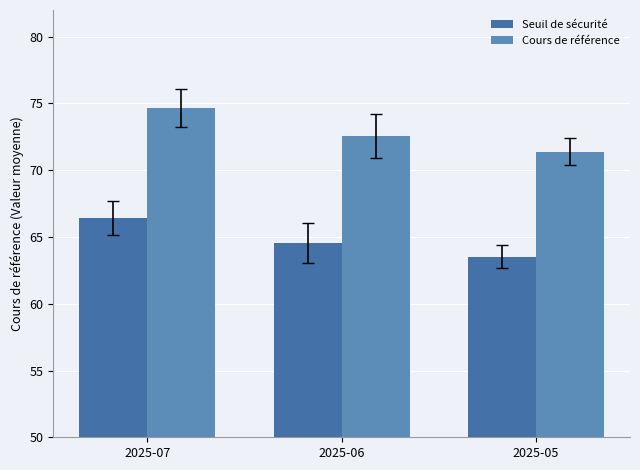

How many bars are there in total?

6